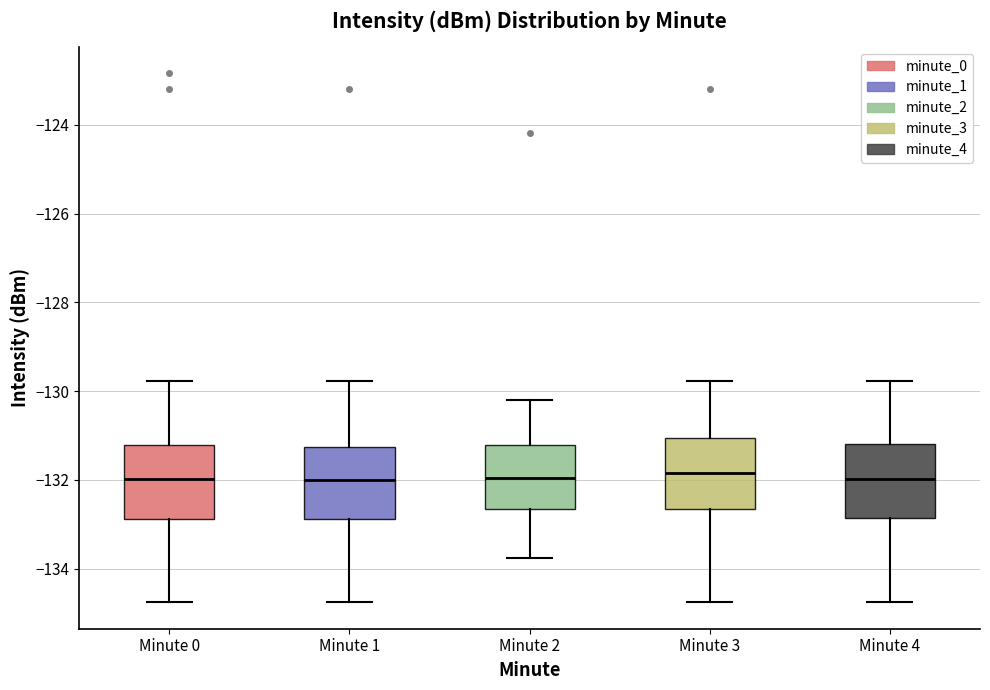

Where is the lower edge of the box for Minute 1 on the y-axis? The values are not printed on the chart, so give them approximately, as read against the axis.

-132.8